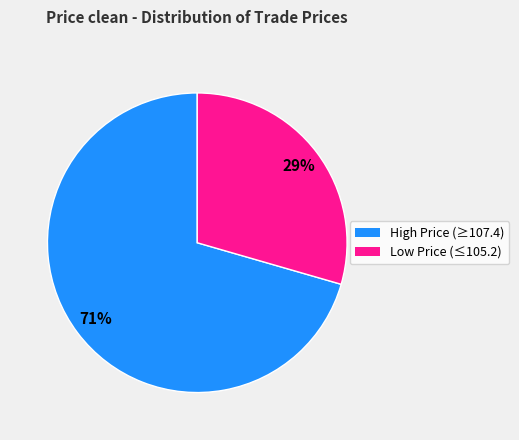

Is there a majority slice in this chart?

Yes